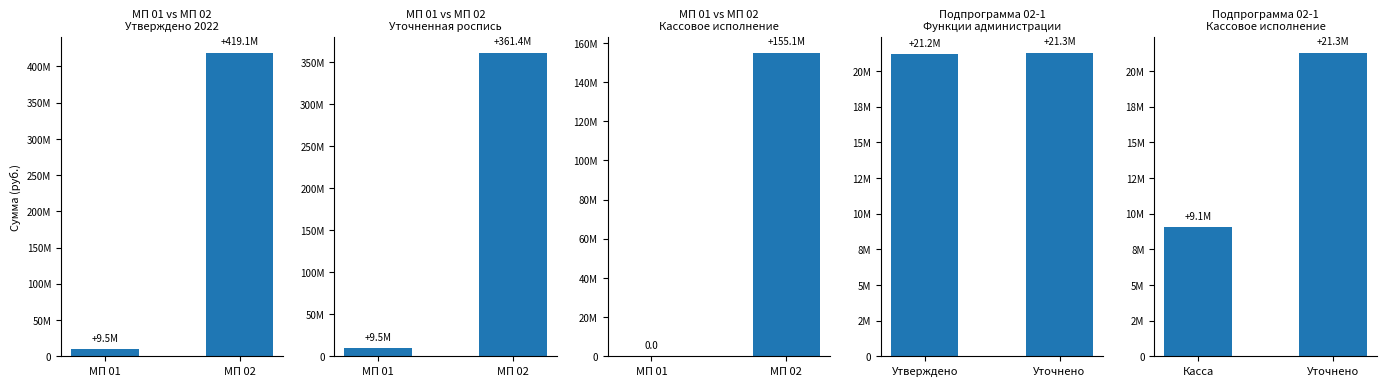

At which label is МП 01 vs МП 02
Уточненная роспись closest to 185459963?

МП 01